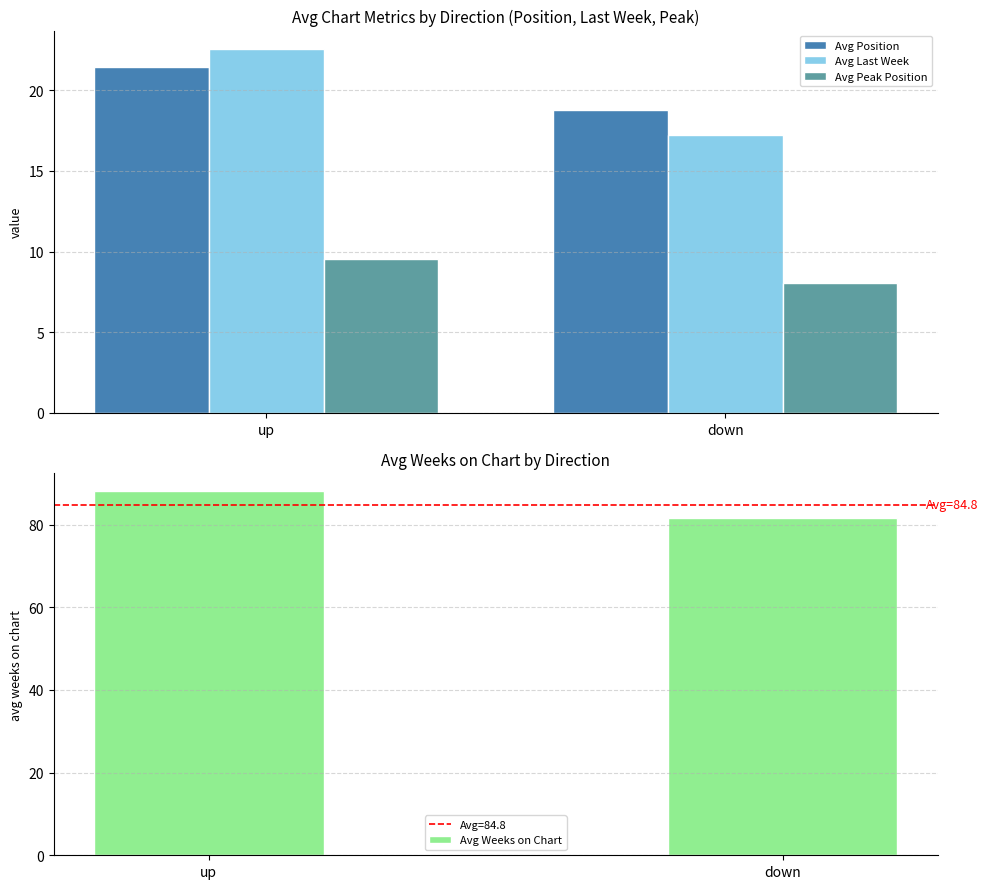

Rank the series by their maximum value, from lowest to highest.

Avg Peak Position, Avg Position, Avg Last Week, Avg Weeks on Chart